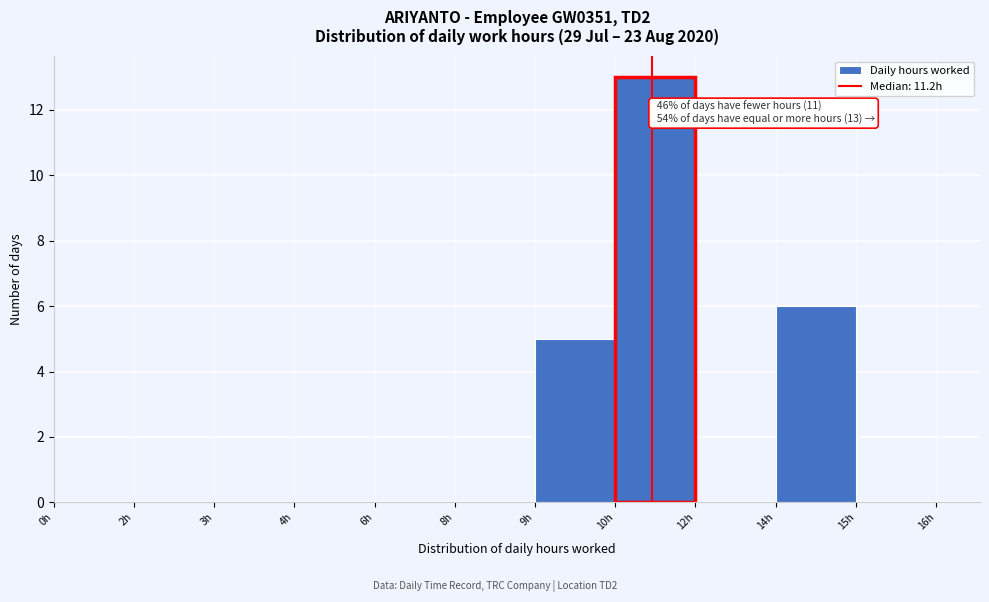

Reading left to right, what are all the values shown in this chart?

0h=0	2h=0	3h=0	4h=0	6h=0	8h=0	9h=5	10h=13	12h=0	14h=6	15h=0